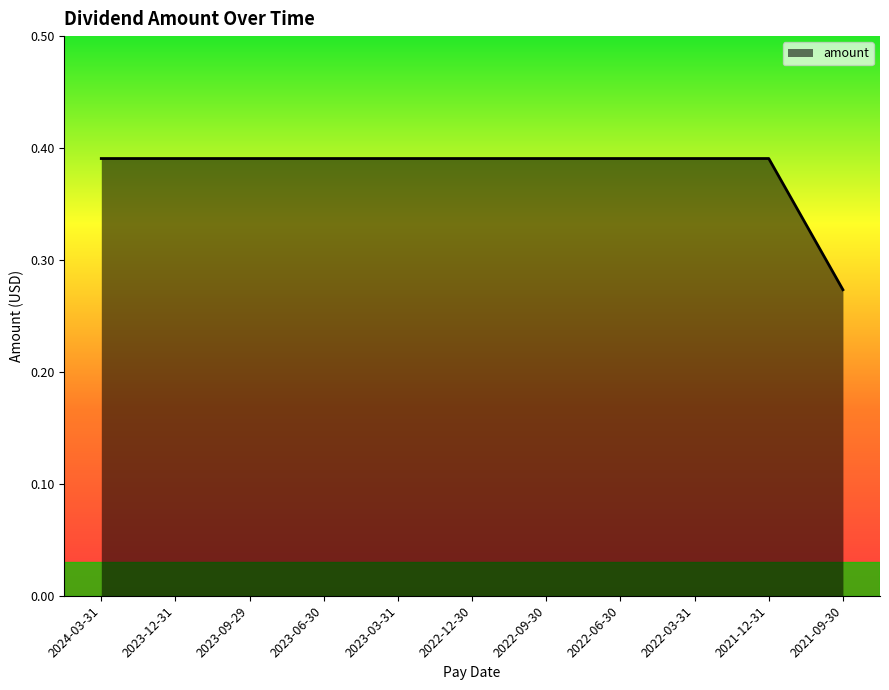

True or false: the data shows 0.7 at 2022-09-30.

False